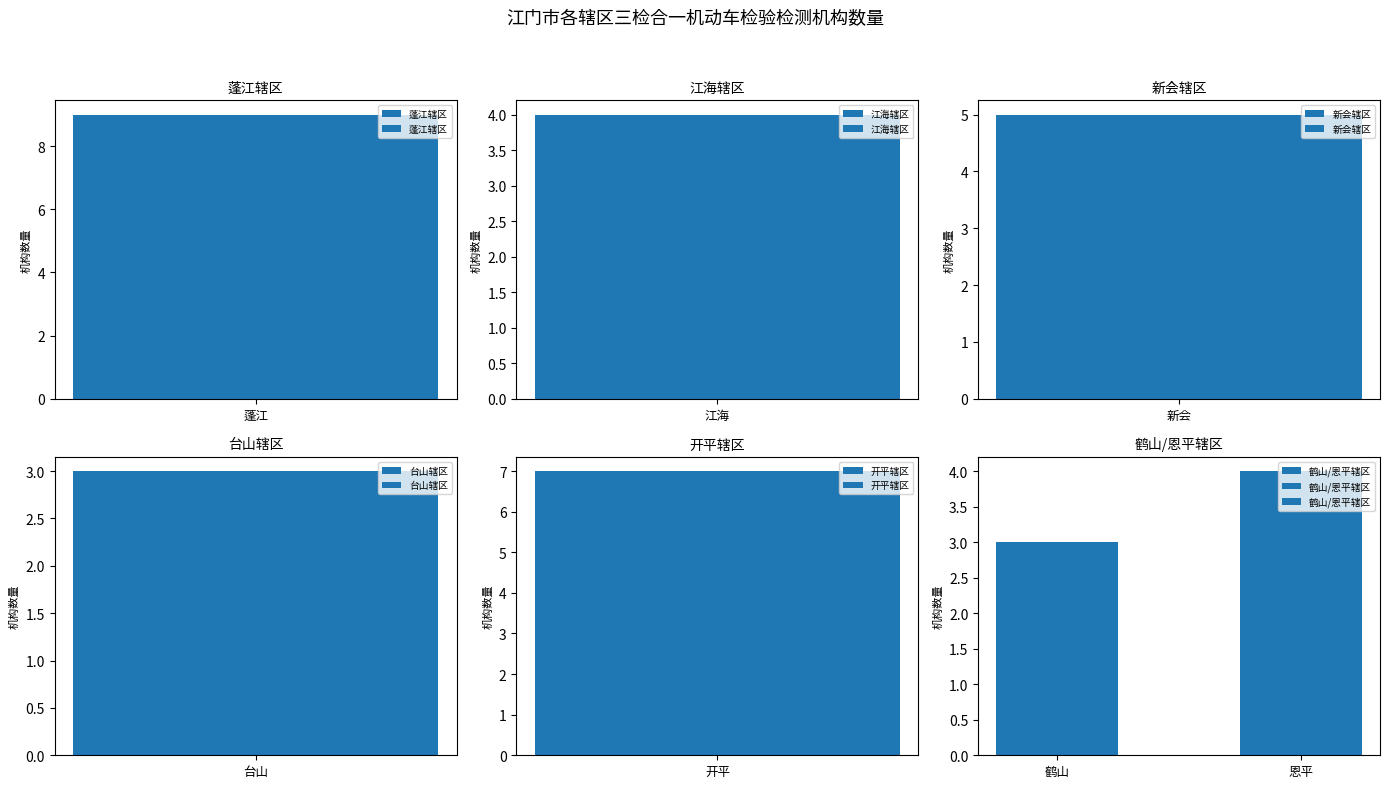

What is the minimum value for 鹤山/恩平辖区?

3